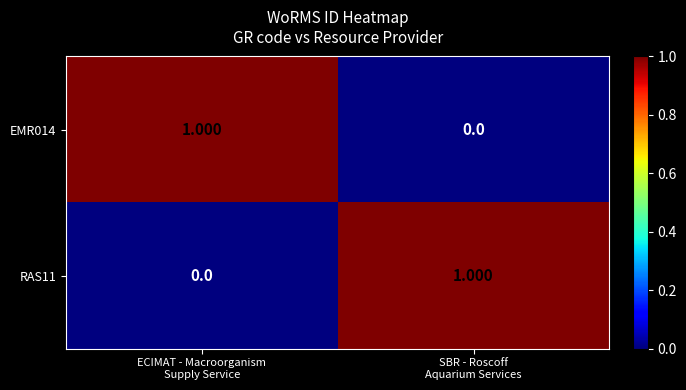

How many data points in EMR014 are less than 1?

1